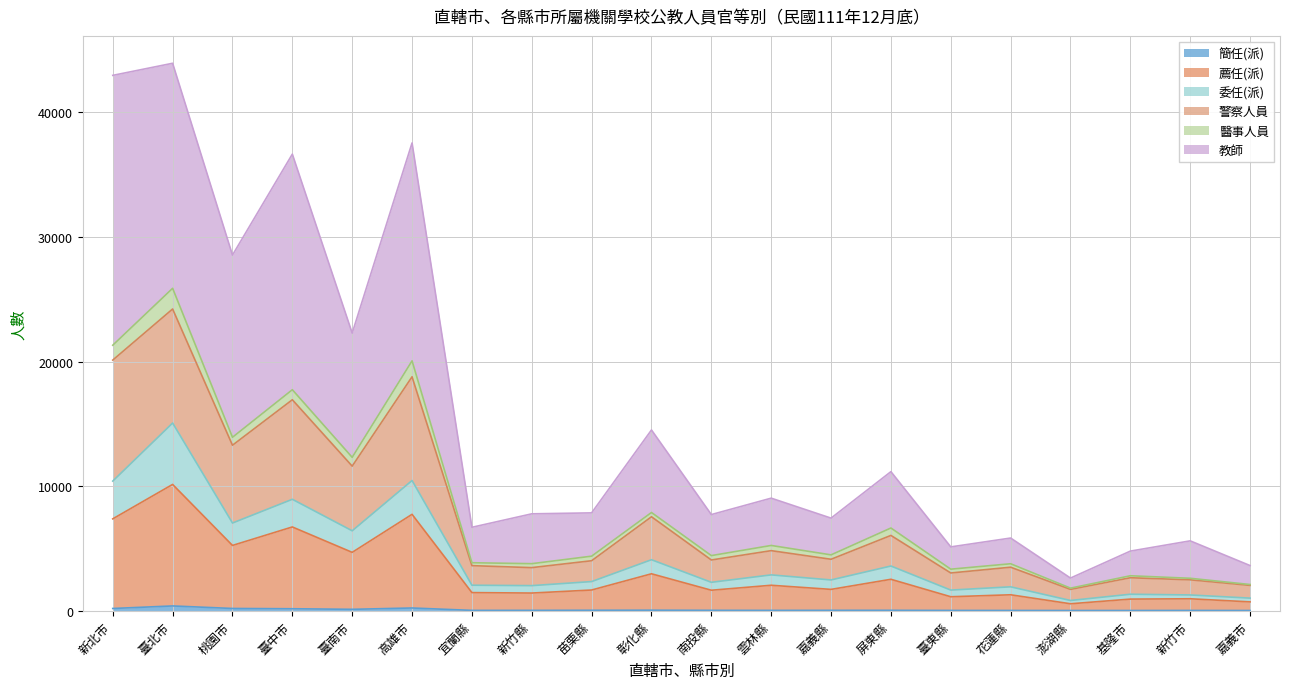

What position from the left is 臺中市?

4